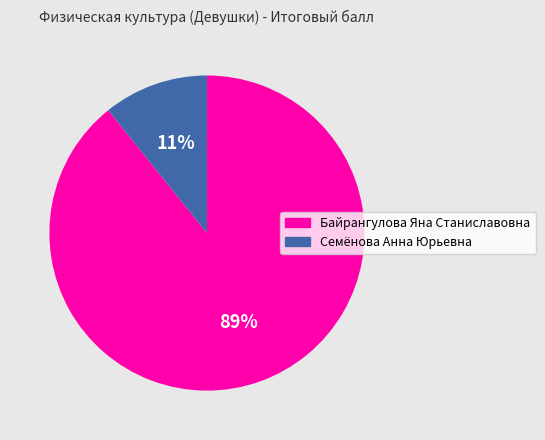

Is the sum of Семёнова Анна Юрьевна and Байрангулова Яна Станиславовна greater than half?

Yes